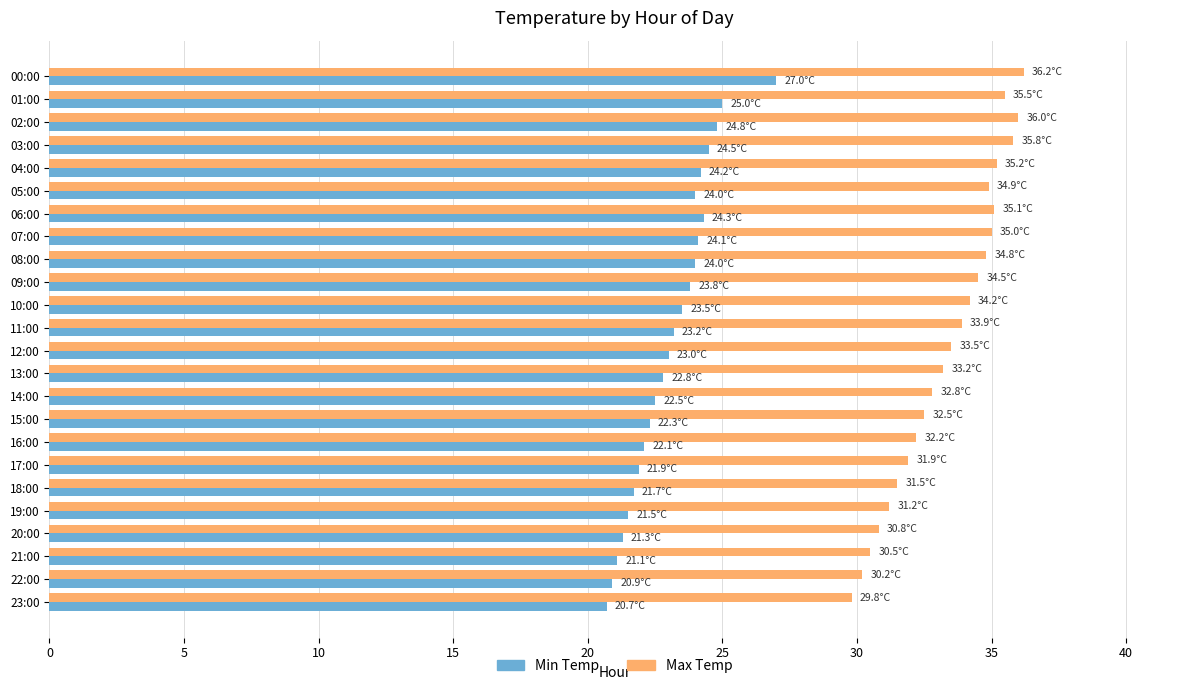

What is the lowest value of the Min Temp series?

20.7